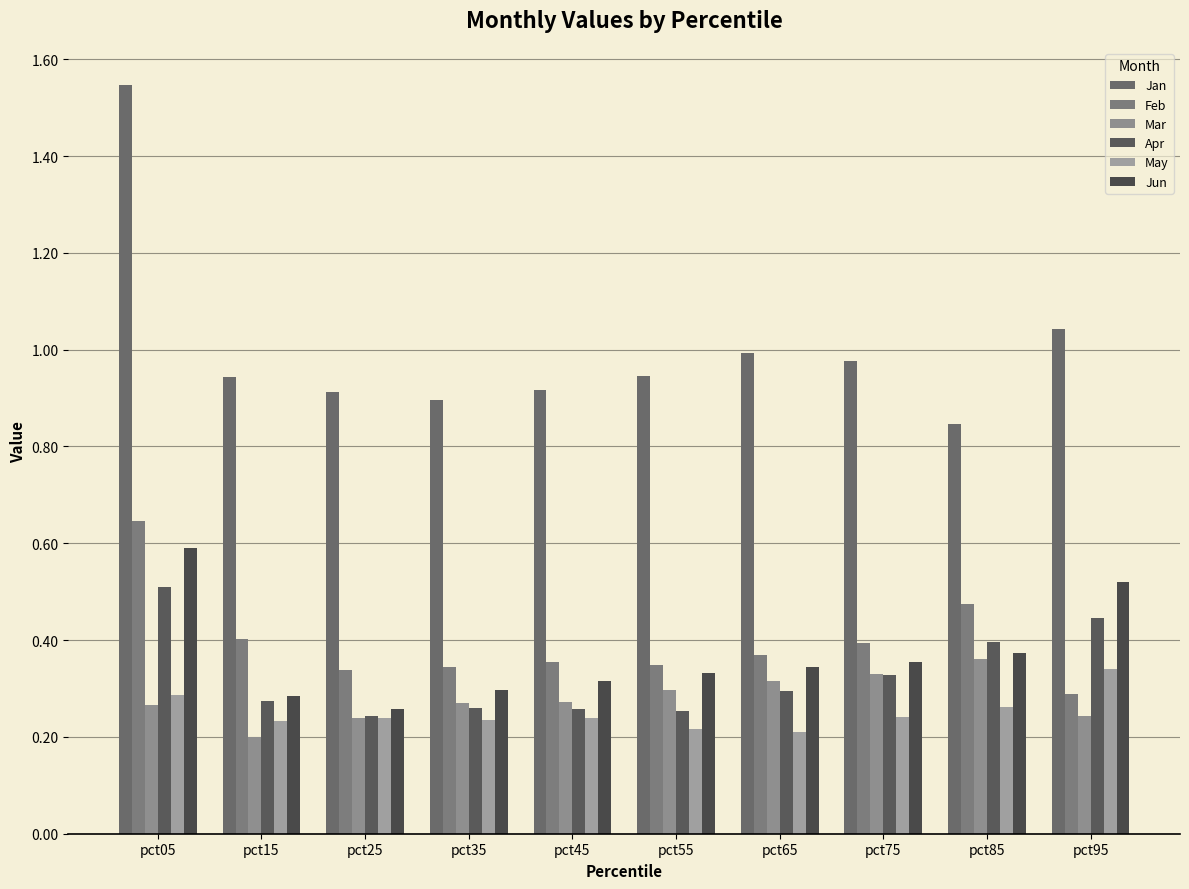

What are all the series names shown in the legend?

Jan, Feb, Mar, Apr, May, Jun